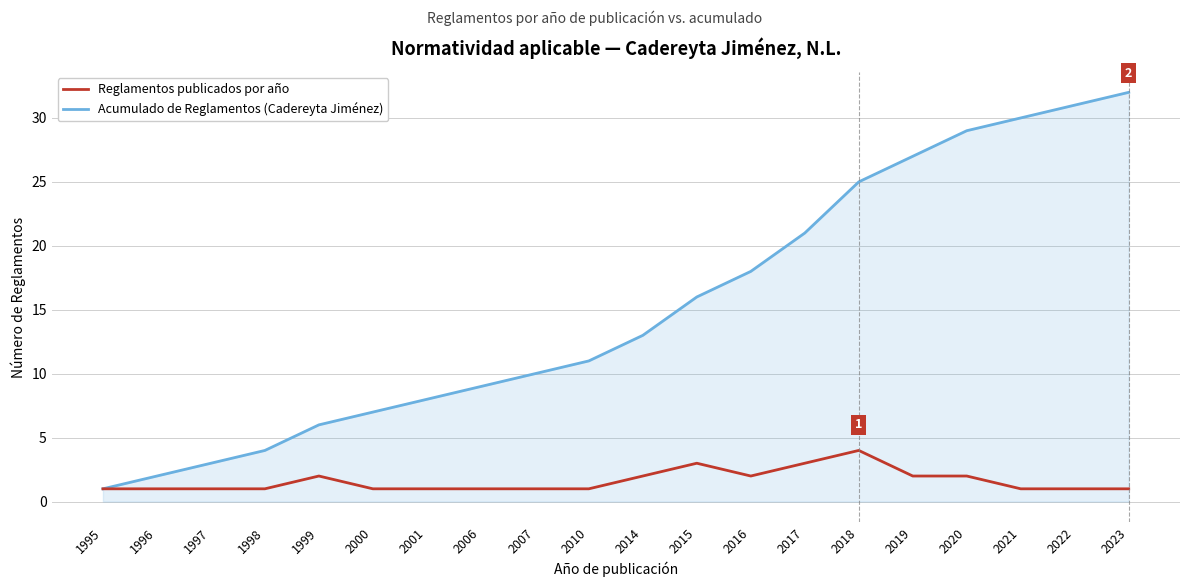

List the labels in order of Acumulado de Reglamentos (Cadereyta Jiménez) value, smallest first.

1995, 1996, 1997, 1998, 1999, 2000, 2001, 2006, 2007, 2010, 2014, 2015, 2016, 2017, 2018, 2019, 2020, 2021, 2022, 2023